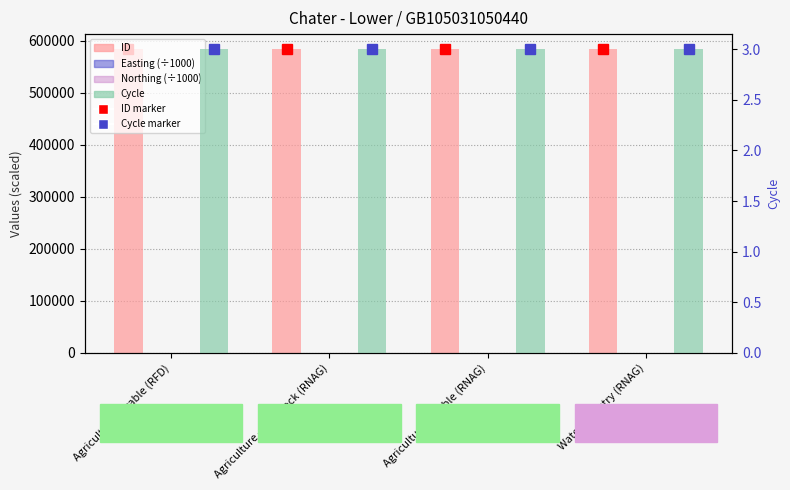

The value of Cycle at Water Industry (RNAG) is 0.7. True or false?

False